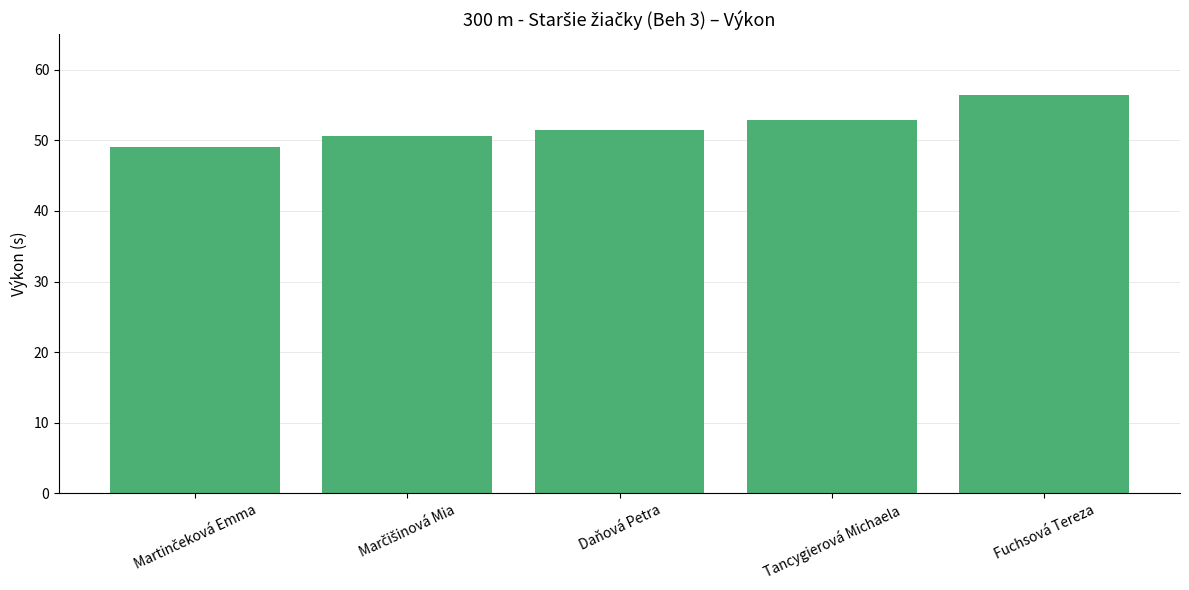

What is the average value?

52.1